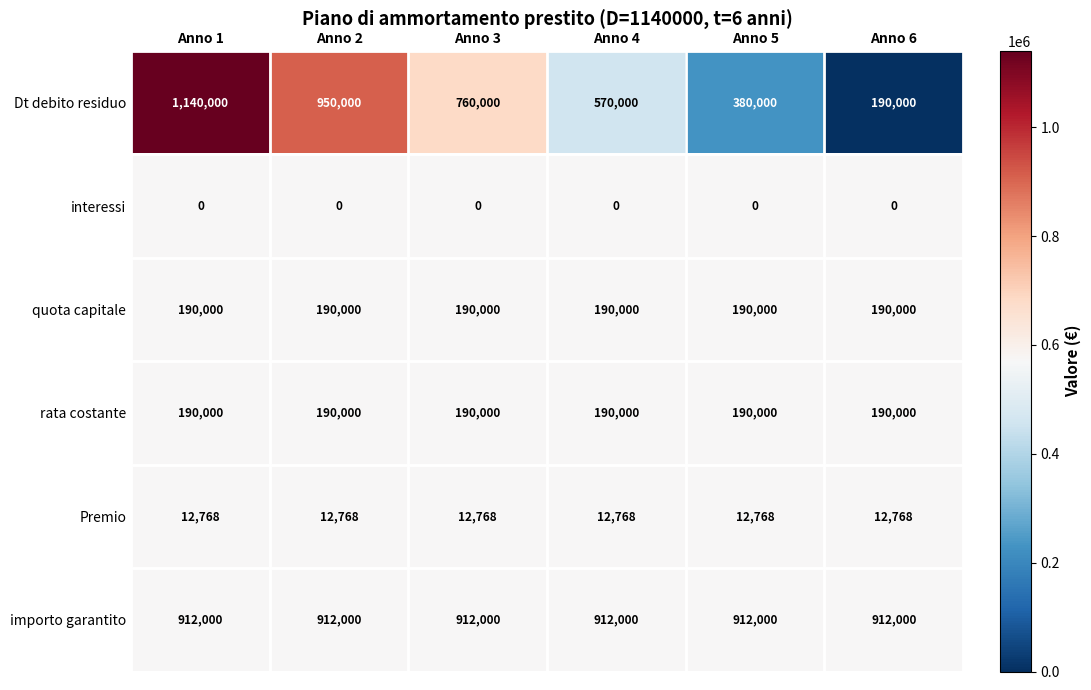

How many series are shown in this chart?

6